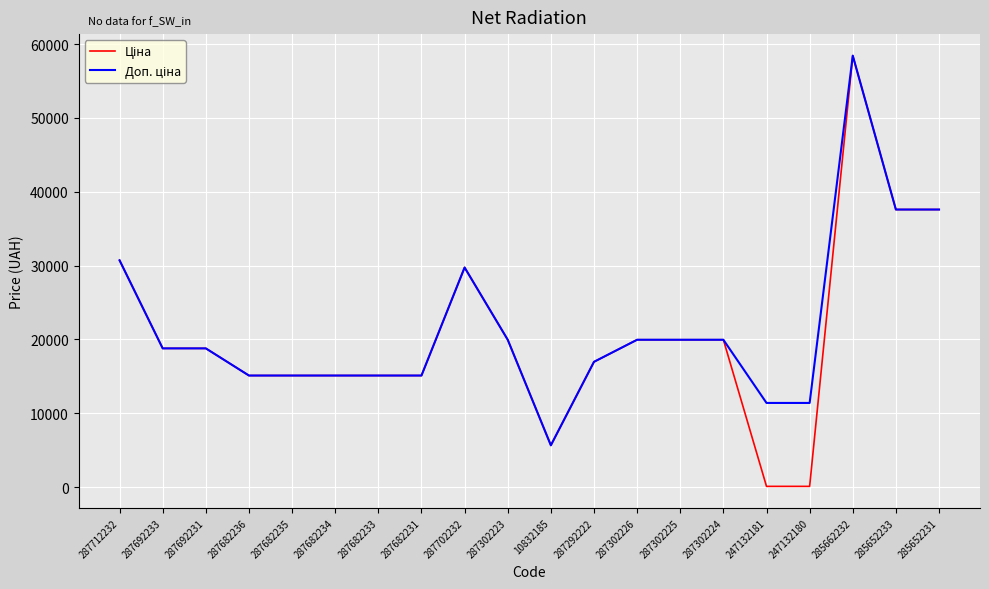

Which category has the highest value across all series?

285662232